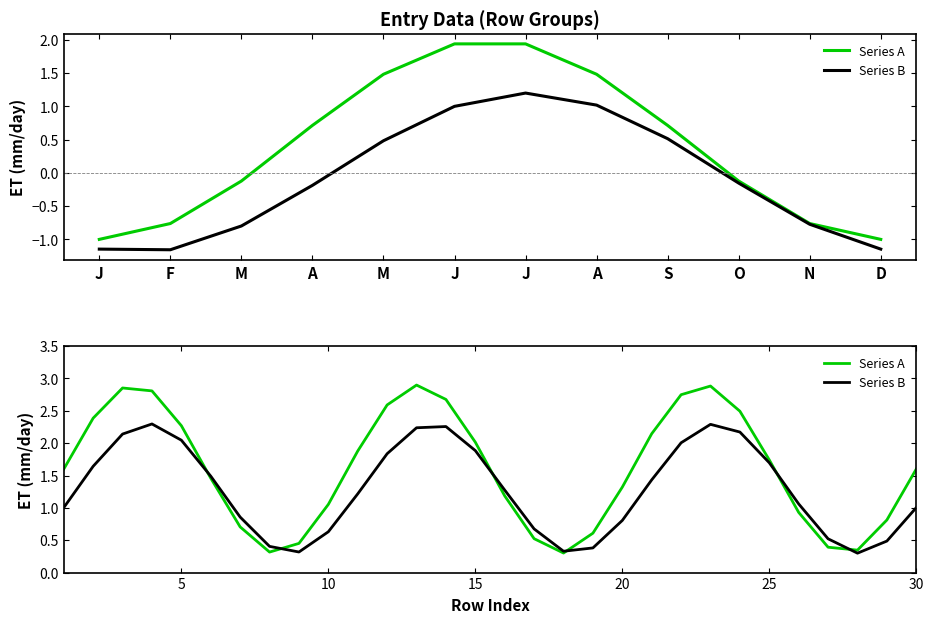

At 15, list the series in order from smallest to largest.

Series B, Series A